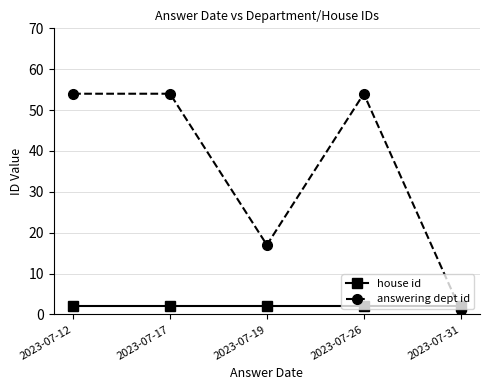

Which series has the largest range (max minus min)?

answering dept id